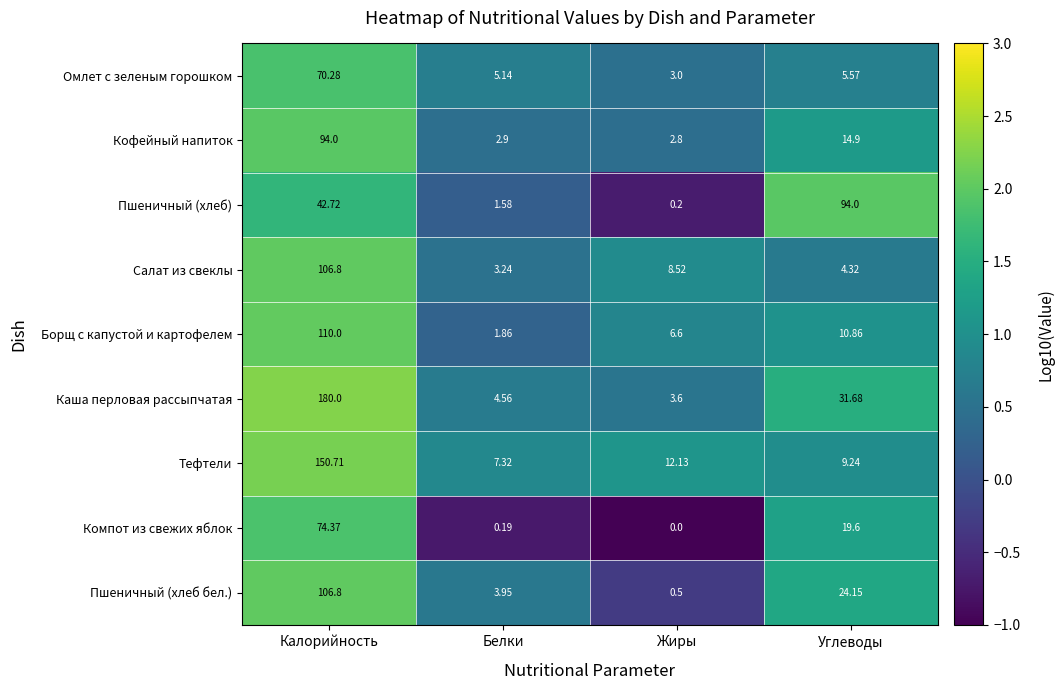

How many distinct data groups are displayed?

9